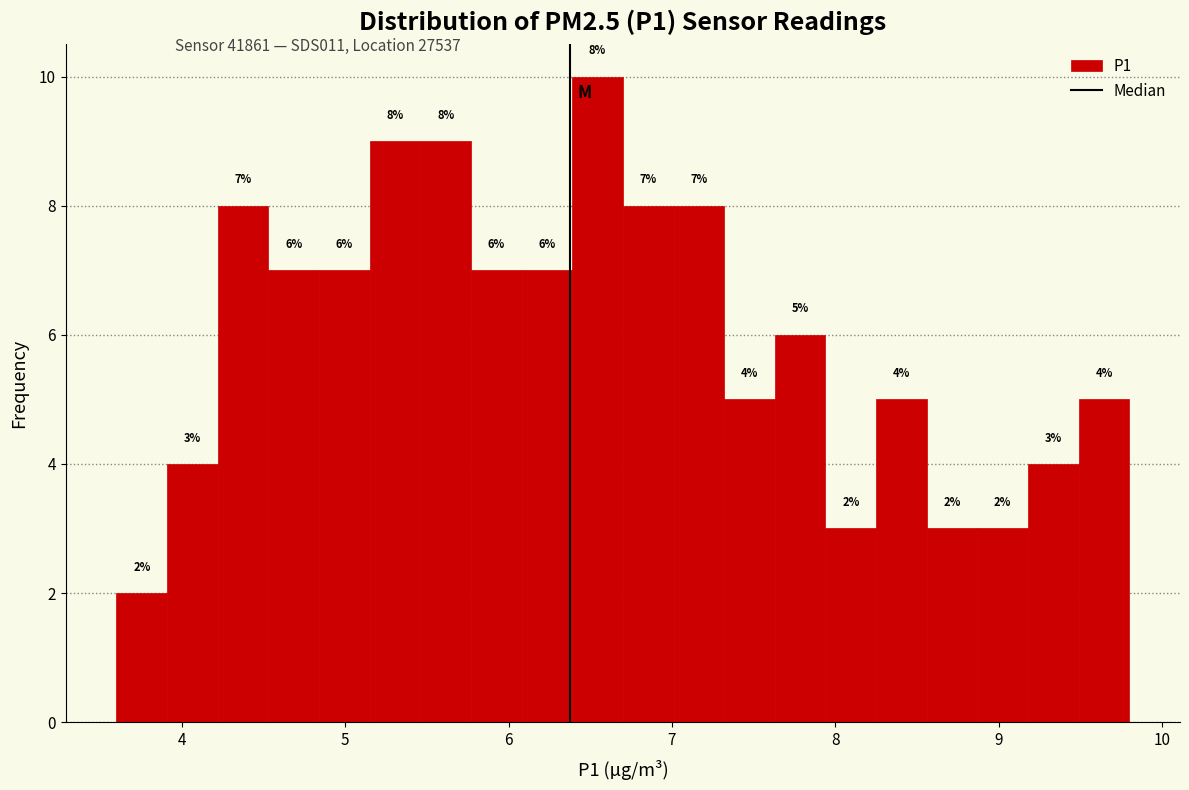

Around what value on the x-axis is the tallest bar? Give the approximate position of its centre, as read against the axis.

6.5